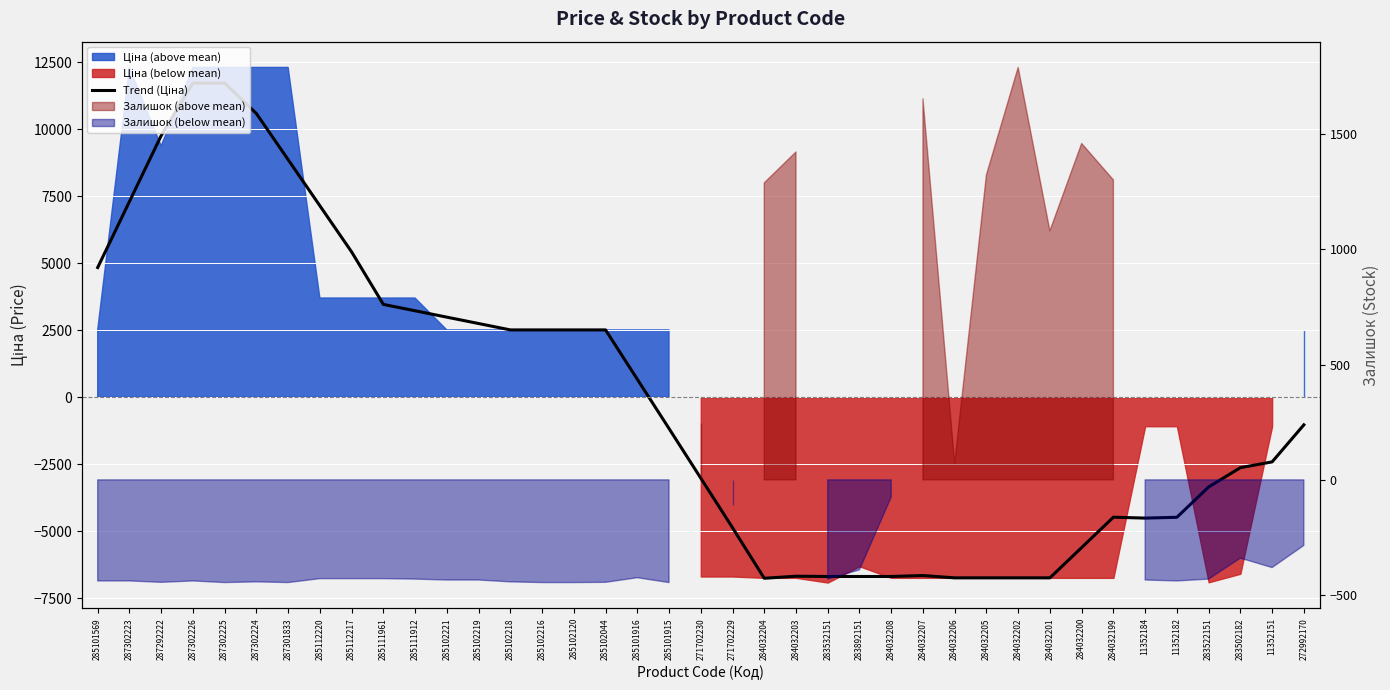

How many points are lower than both their immediate neighbors (excluding endpoints)?

4